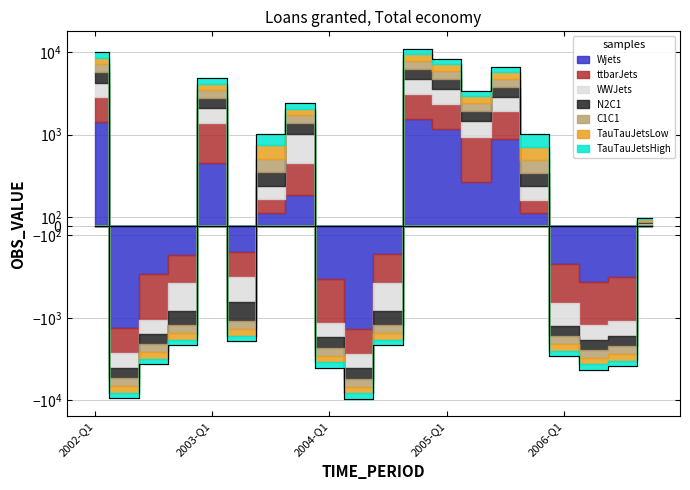

Rank the categories by value from lowest to highest.

2004-Q2, 2002-Q2, 2006-Q2, 2004-Q1, 2006-Q3, 2002-Q3, 2006-Q1, 2002-Q4, 2004-Q3, 2003-Q2, 2006-Q4, 2005-Q4, 2003-Q3, 2003-Q4, 2005-Q2, 2003-Q1, 2005-Q3, 2005-Q1, 2002-Q1, 2004-Q4